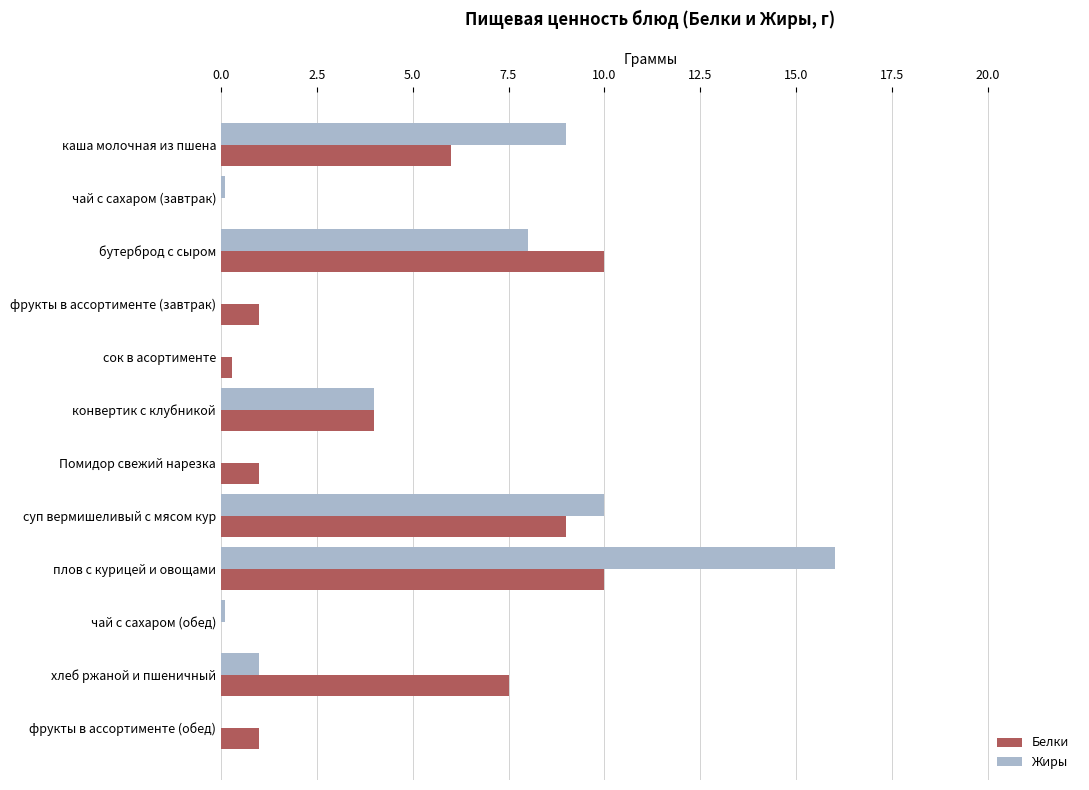

At which category is the sum across all series the highest?

плов с курицей и овощами